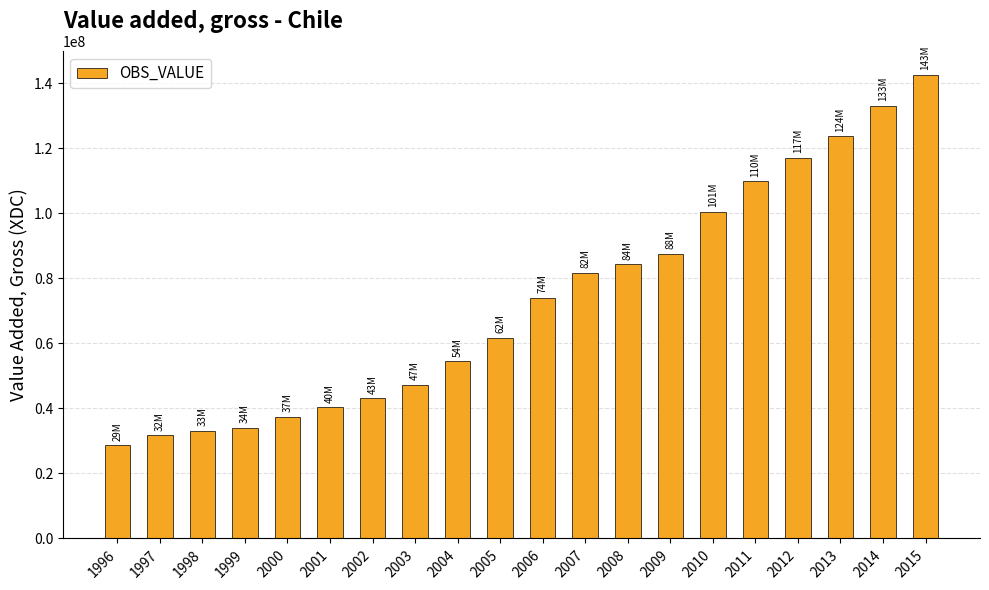

Reading right to left, list all the values displayed in this chart.

142657118	133159658	123749632	117146901	109890217	100539742	87579824	84346137	81653221	74080053	61693464	54446868	47337902	43069633	40294382	37369731	34057018	33154387	31749217	28601729